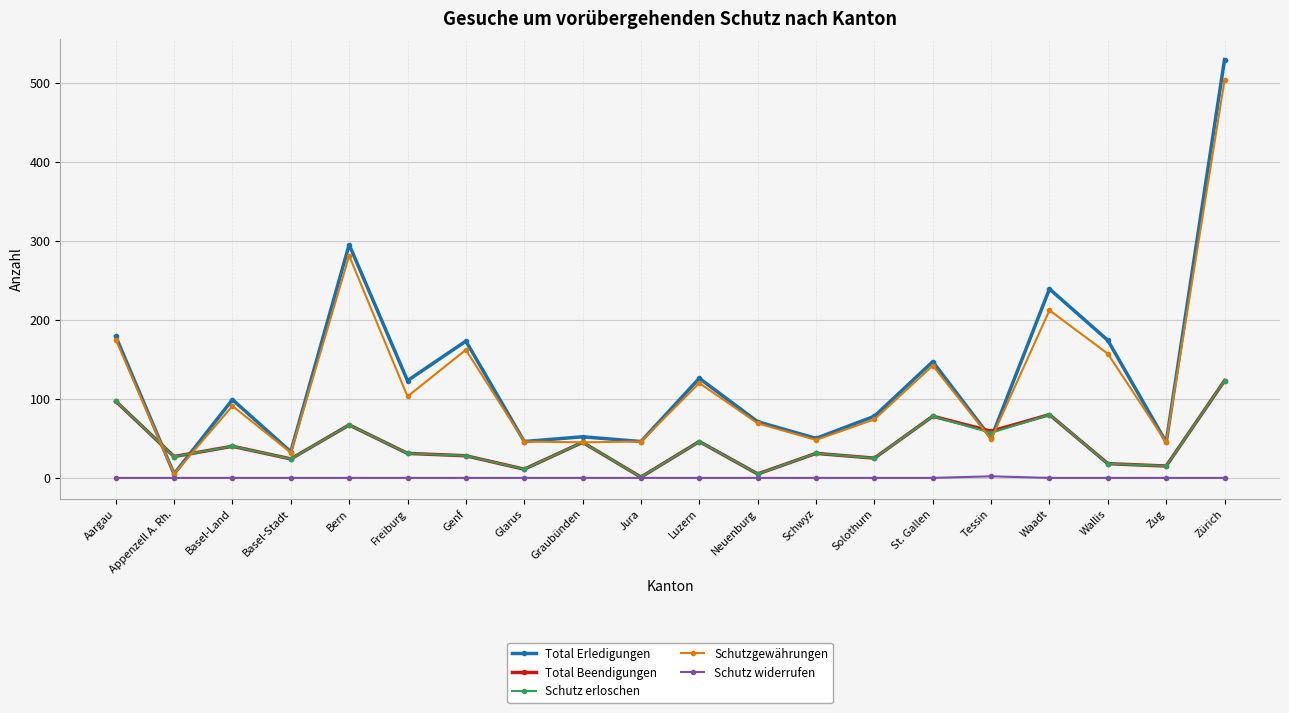

Where do Total Erledigungen and Schutz erloschen first cross each other?

Aargau and Appenzell A. Rh.